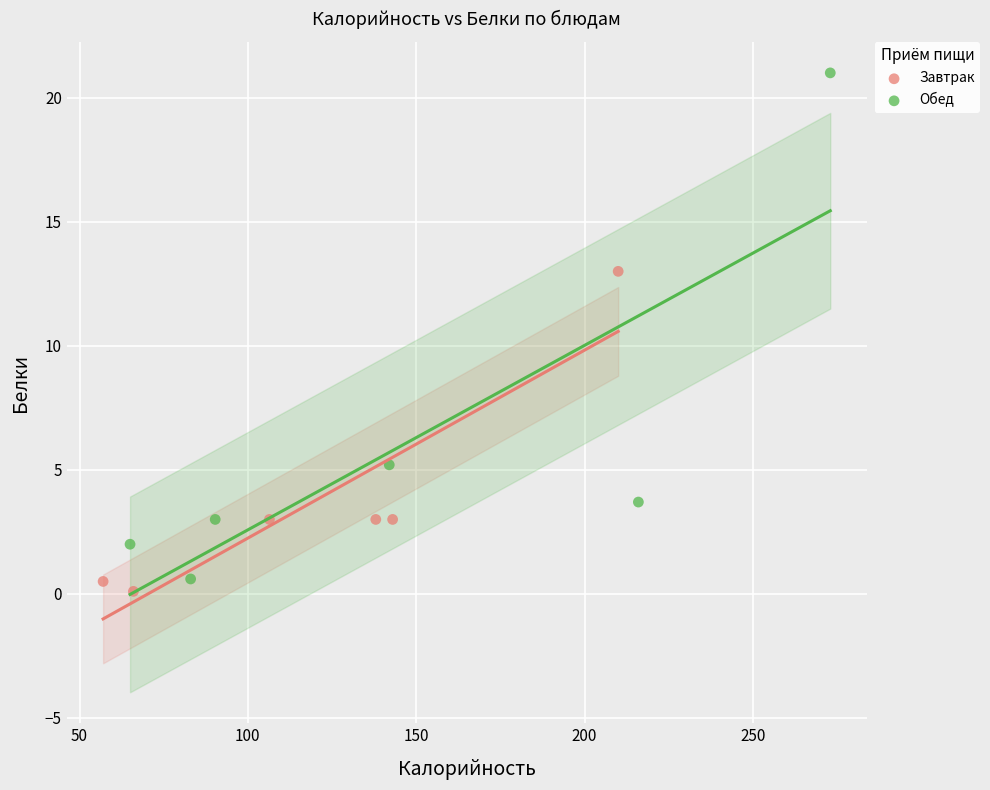

Which series has the largest Y range (max minus min)?

Обед